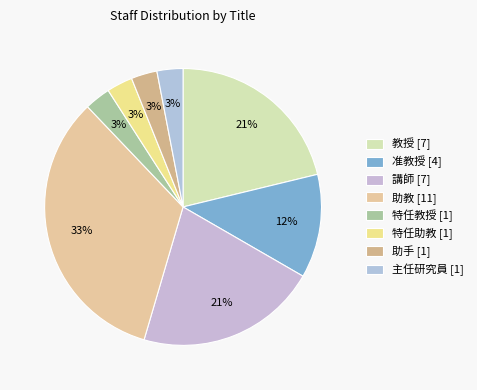

What is the smallest slice in the pie chart?

特任助教